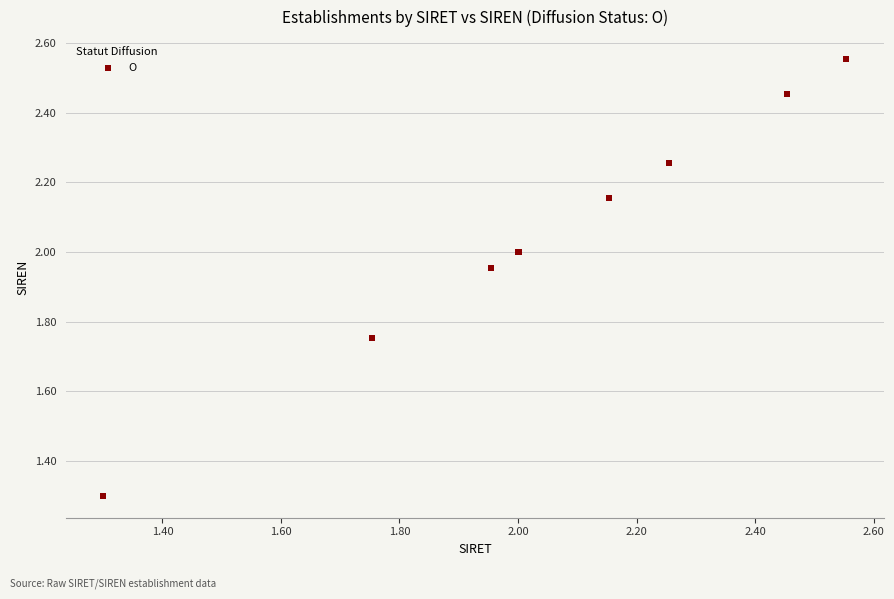

What Y value in the scatter plot is closest to 1?

1.3